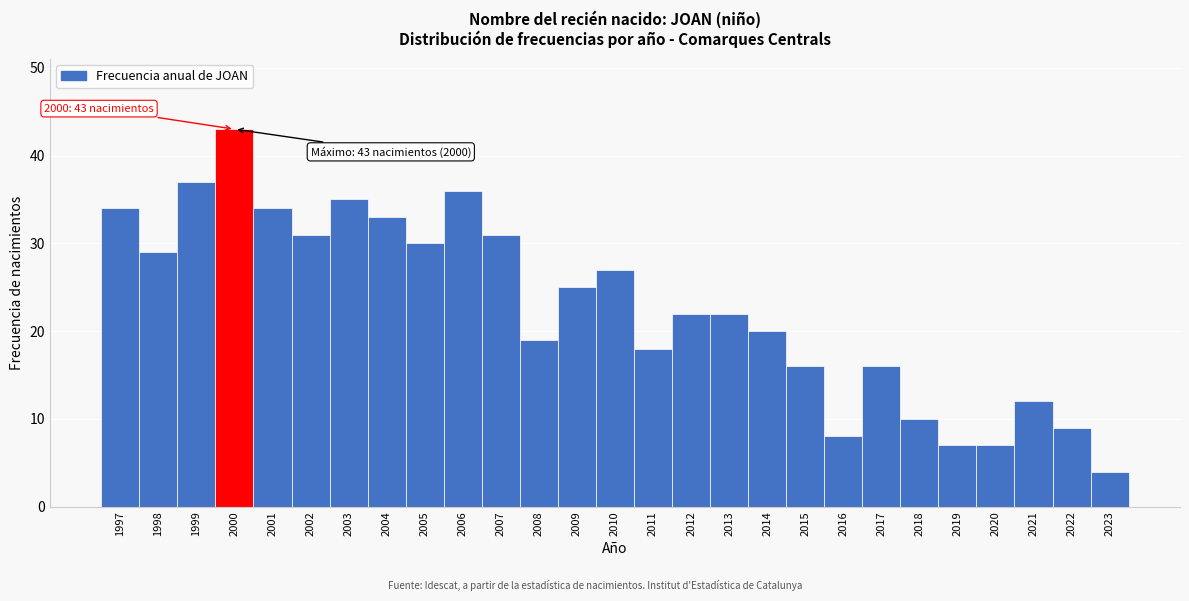

Reading right to left, list all the values displayed in this chart.

2023=4	2022=9	2021=12	2020=7	2019=7	2018=10	2017=16	2016=8	2015=16	2014=20	2013=22	2012=22	2011=18	2010=27	2009=25	2008=19	2007=31	2006=36	2005=30	2004=33	2003=35	2002=31	2001=34	2000=43	1999=37	1998=29	1997=34